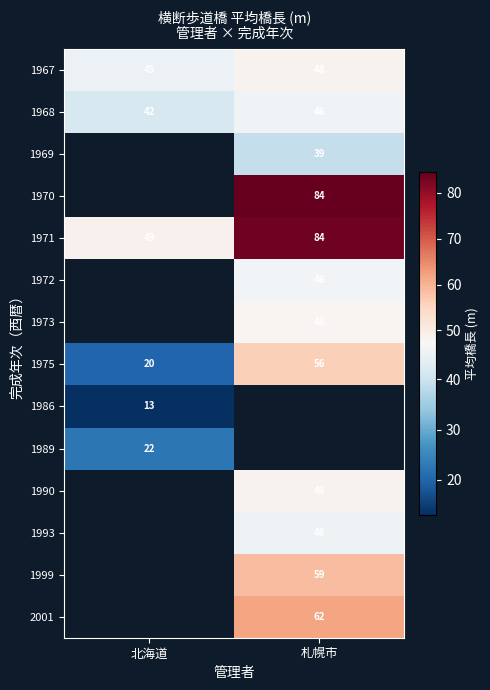

What is the difference between the maximum and minimum values in the 1968 series?

4.0